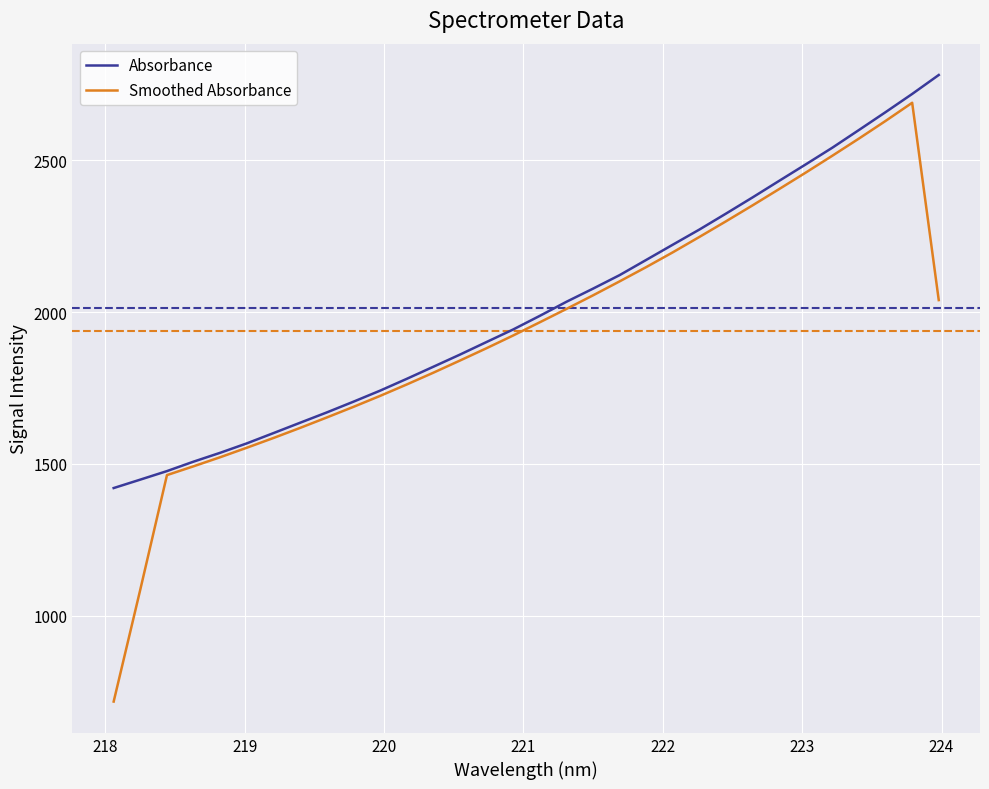

List the series in order of their peak value, highest first.

Absorbance, Smoothed Absorbance